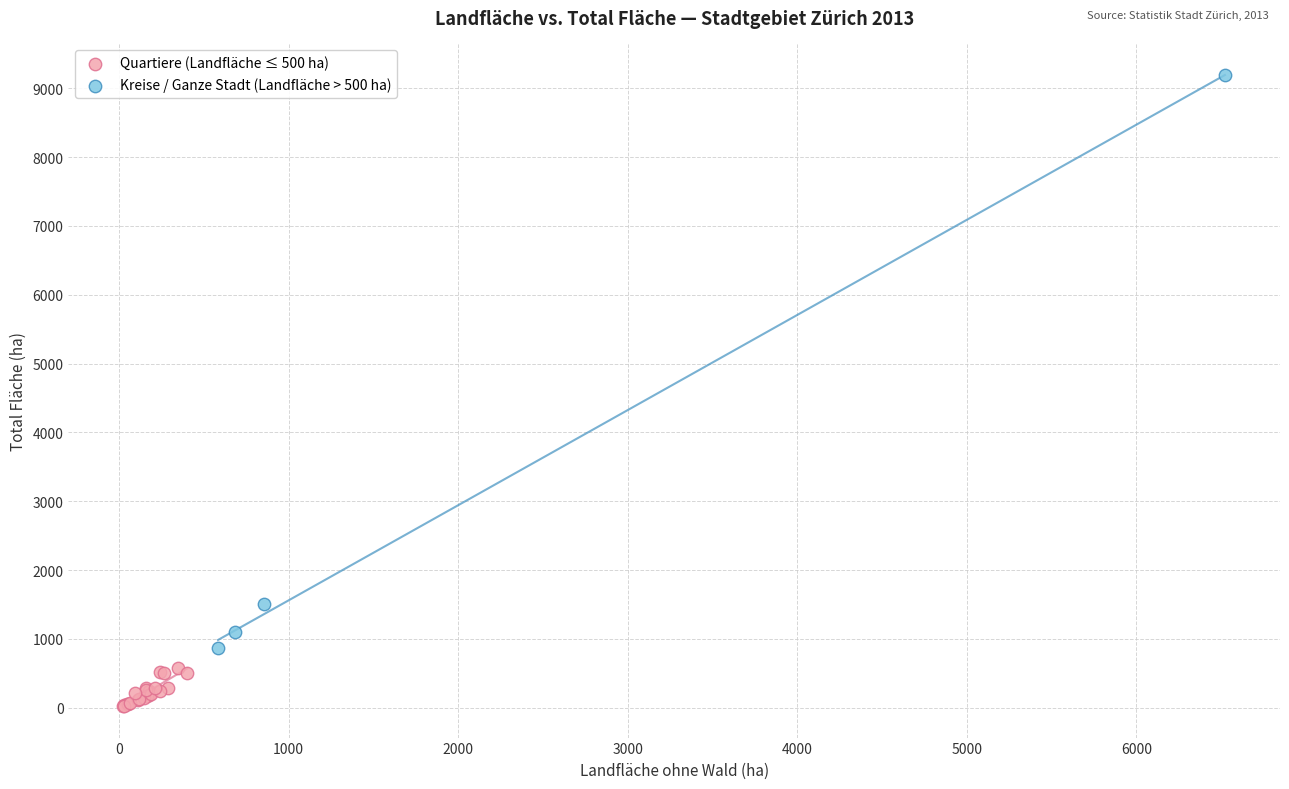

What are all the series names shown in the legend?

Quartiere (Landfläche ≤ 500 ha), Kreise / Ganze Stadt (Landfläche > 500 ha)